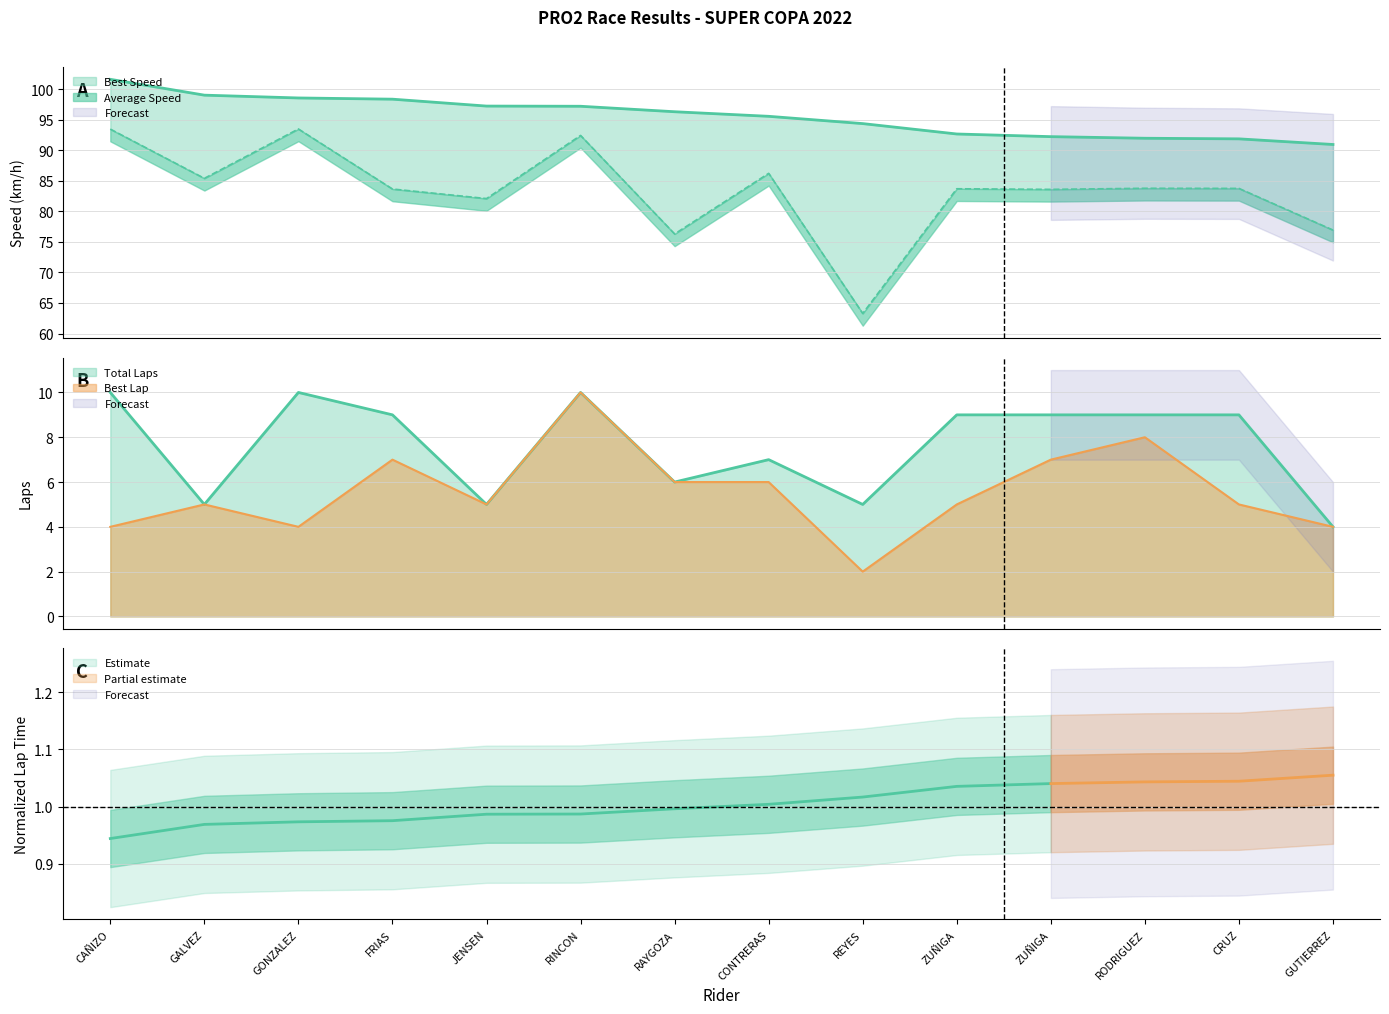

The value of Best Lap at RODRIGUEZ is 8.0. True or false?

True